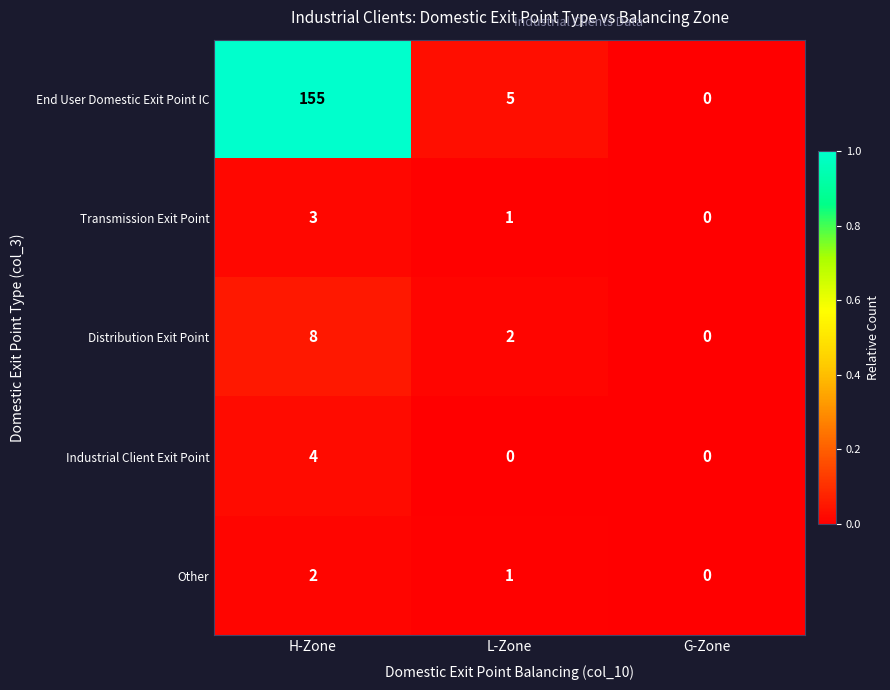

At which category is the sum across all series the highest?

H-Zone